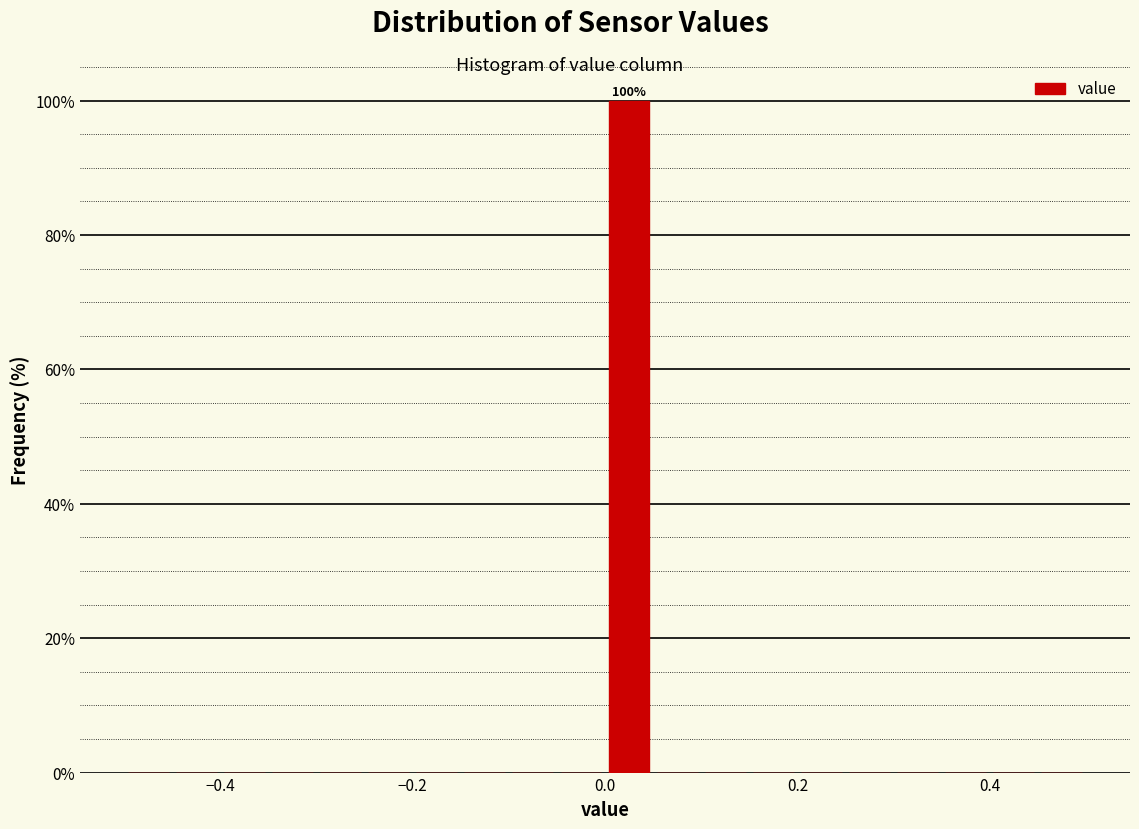

Read against the x-axis, roughly where is the centre of the tallest bar?

0.02